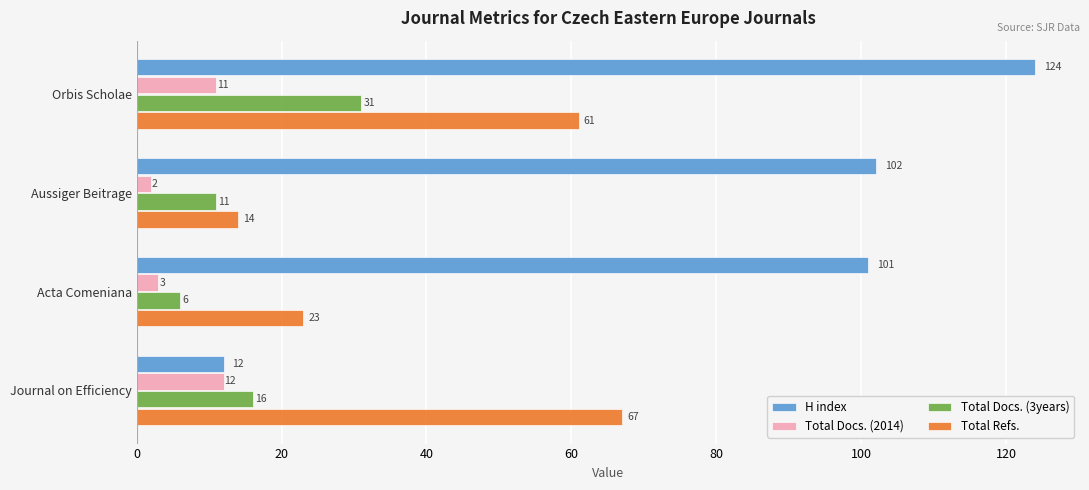

How many values in the Total Docs. (2014) series are below 11?

2